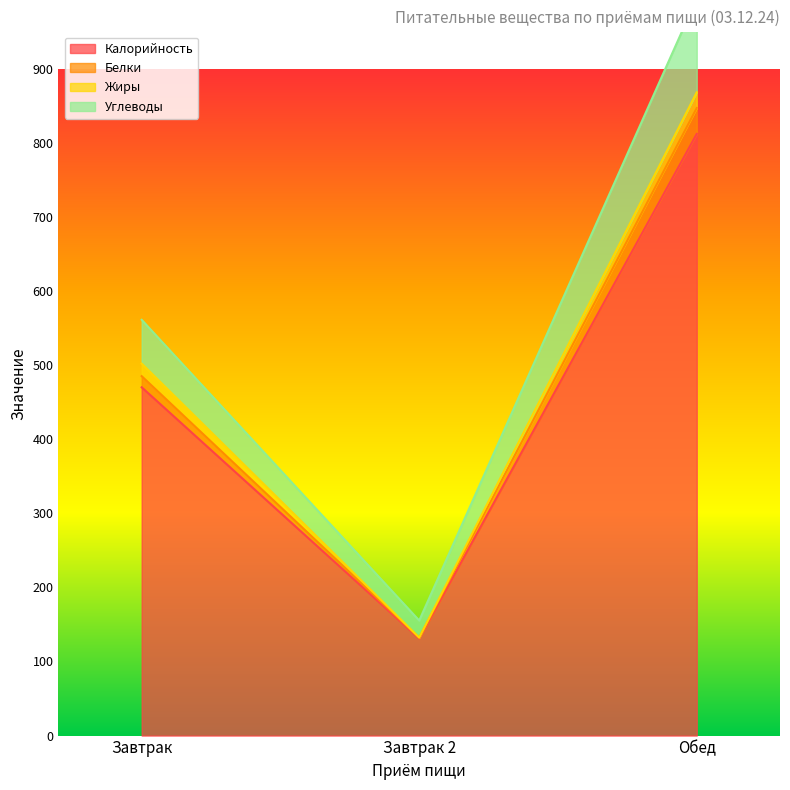

What is the sum of all Калорийность values?

1412.9